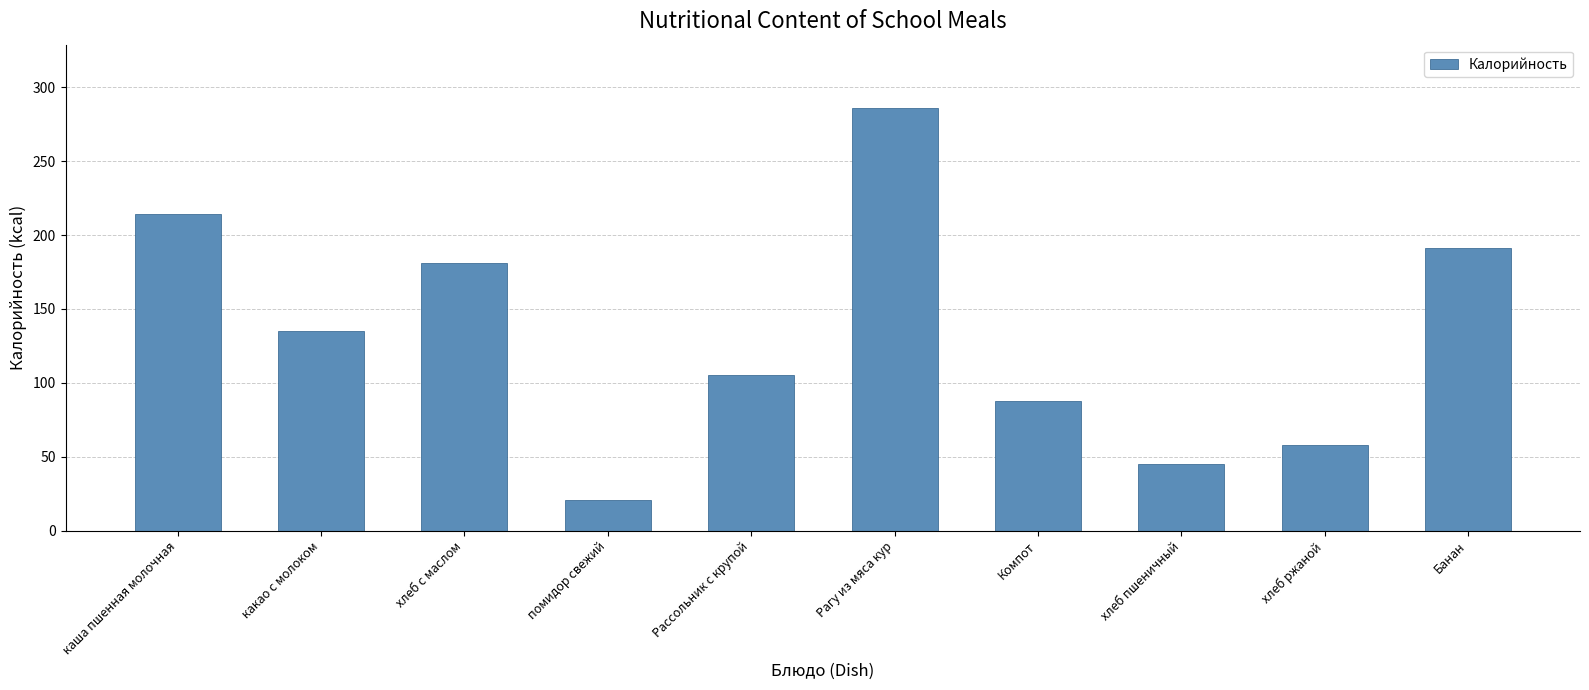

List the labels in order of value, smallest first.

помидор свежий, хлеб пшеничный, хлеб ржаной, Компот, Рассольник с крупой, какао с молоком, хлеб с маслом, Банан, каша пшенная молочная, Рагу из мяса кур